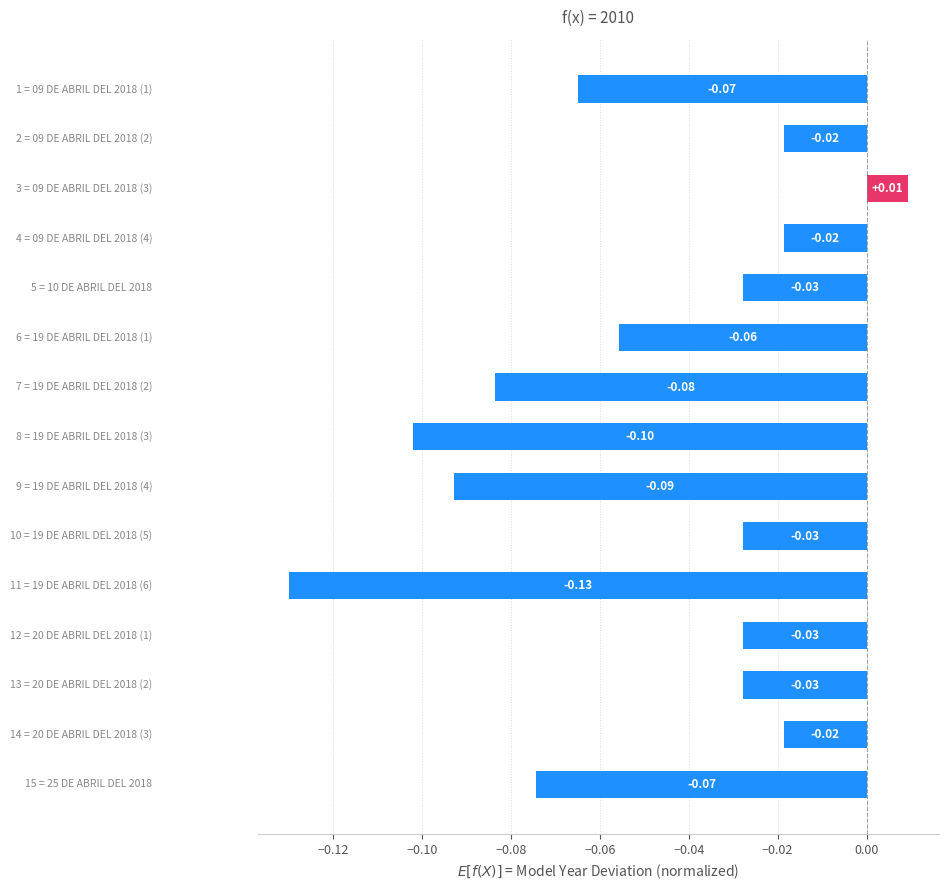

What is the sum of all values?

-0.8